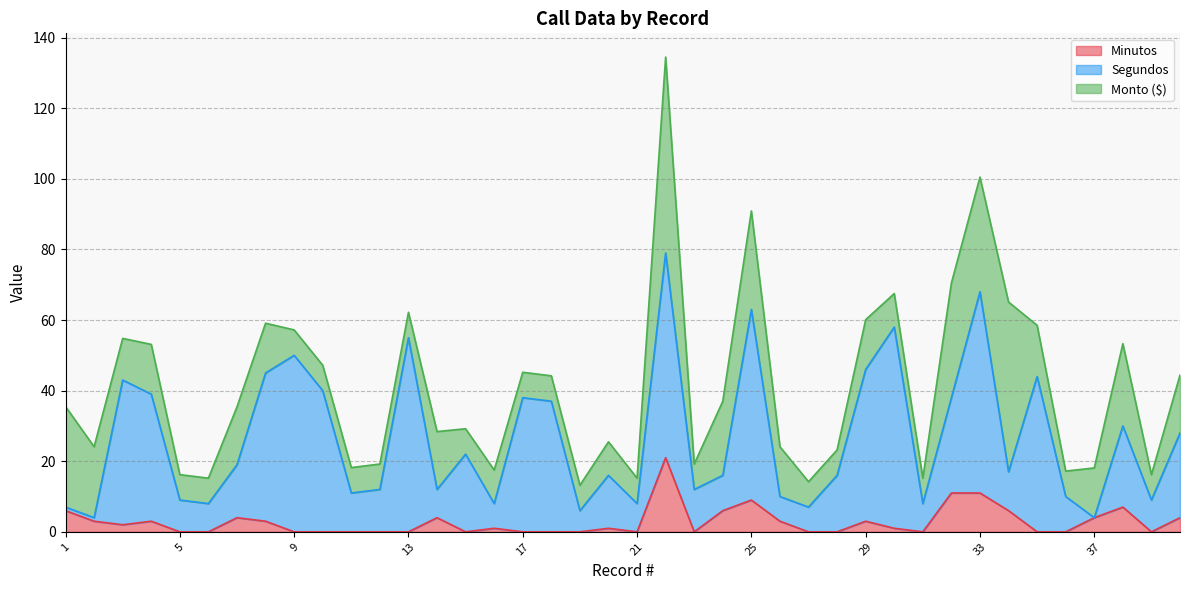

True or false: Segundos and Minutos intersect in this chart.

False